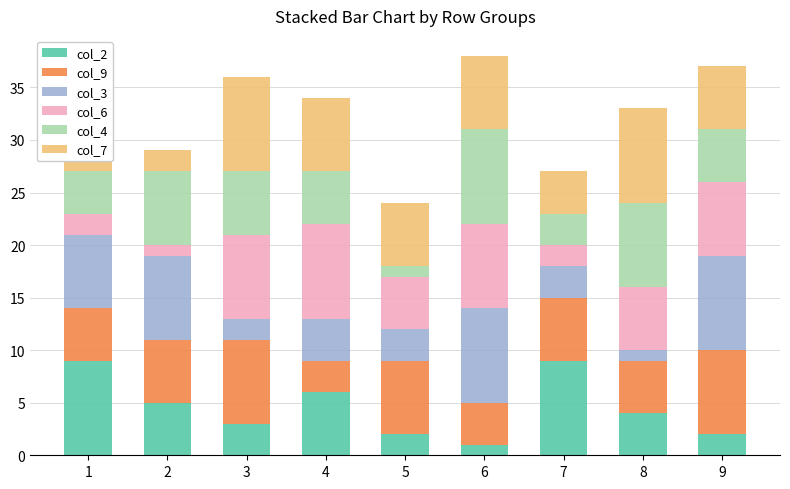

The col_2 series shows 6 at 4. True or false?

True